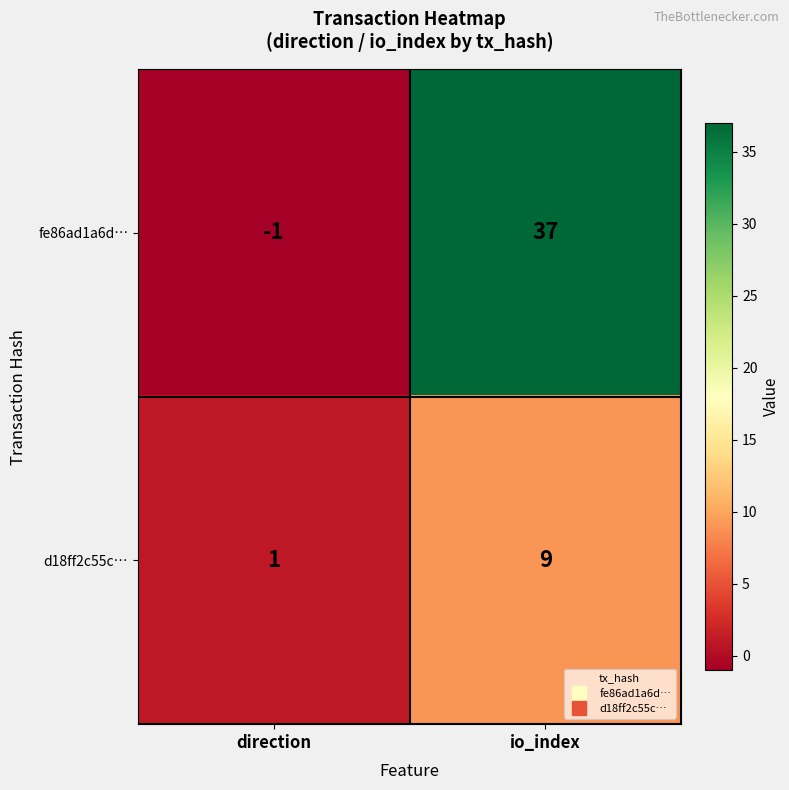

Where is fe86ad1a6d… nearest to the value 18?

direction